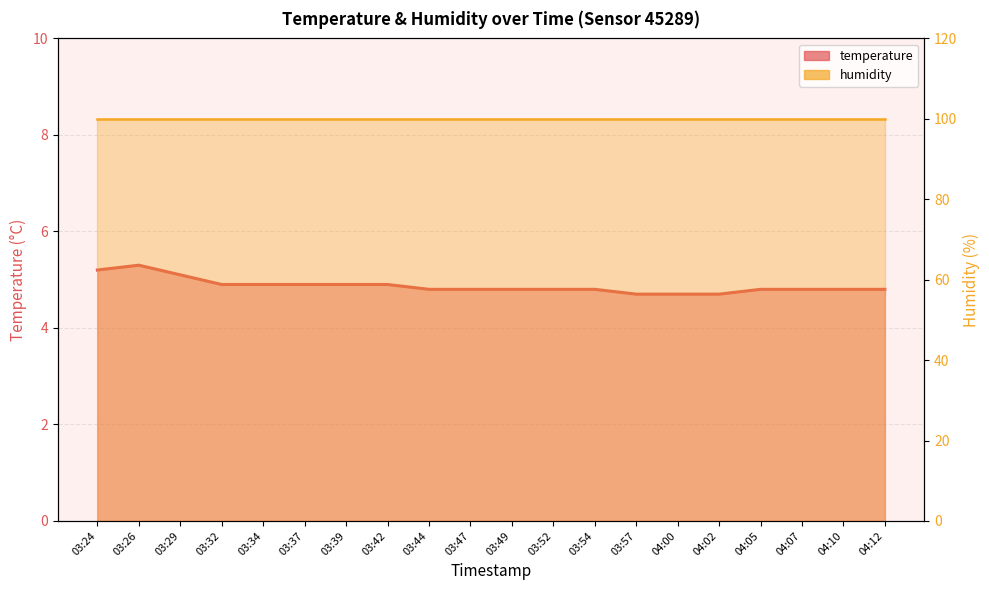

True or false: humidity and temperature cross at least once.

False